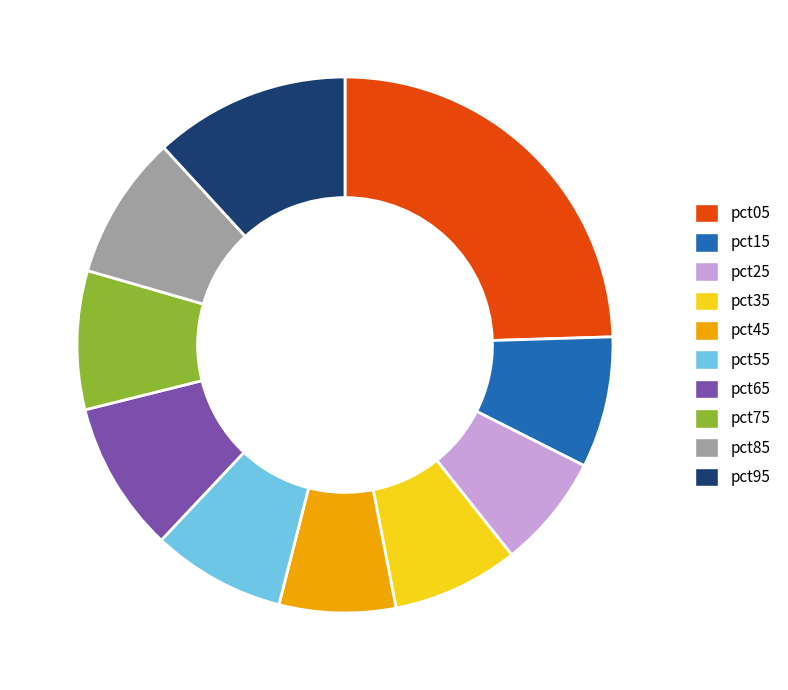

How many slices are in this pie chart?

10